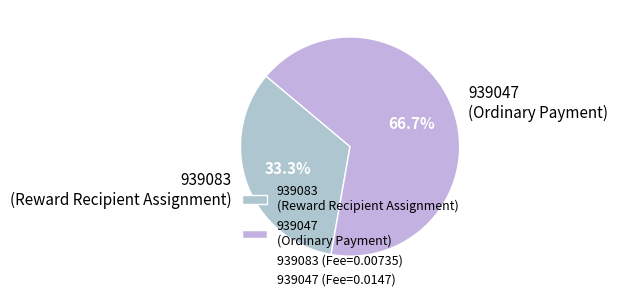

What percentage do 939083 (Reward Recipient Assignment) and 939047 (Ordinary Payment) together represent?

100.0%